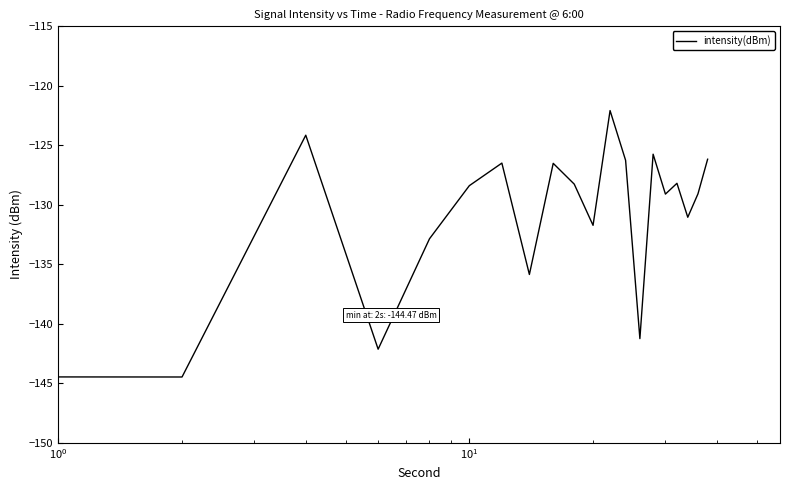

How many interior local valleys (lower than both neighbors) does the data have?

7